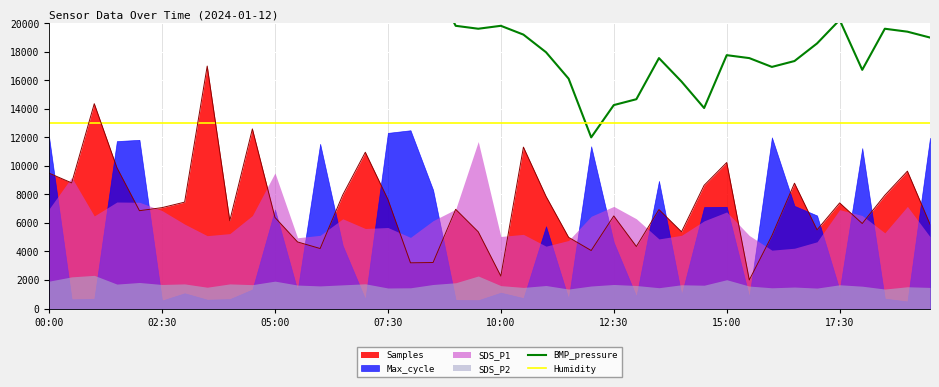

Is it true that Humidity equals 12987.0 at 31?

True